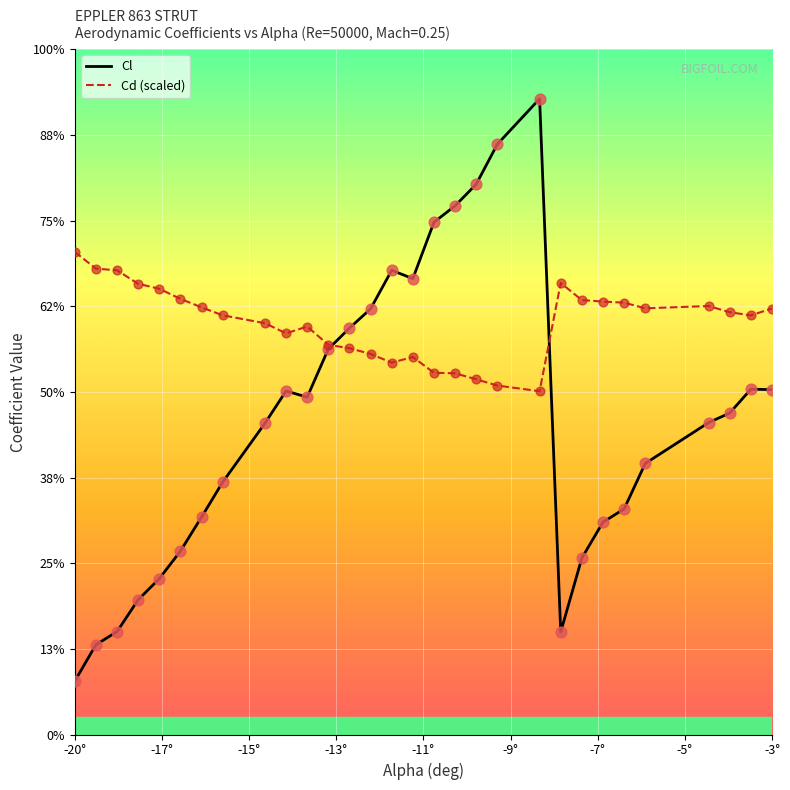

What are all the series names shown in the legend?

Cl, Cd (scaled)